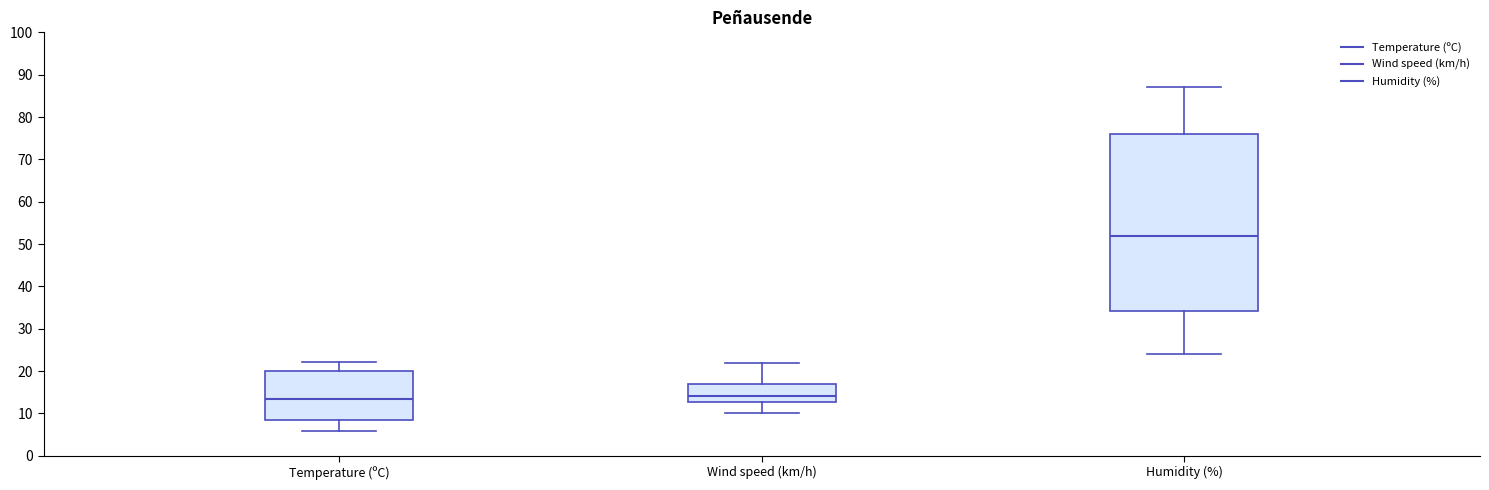

Which box is the tallest, from its lower edge to its upper edge?

Humidity (%)